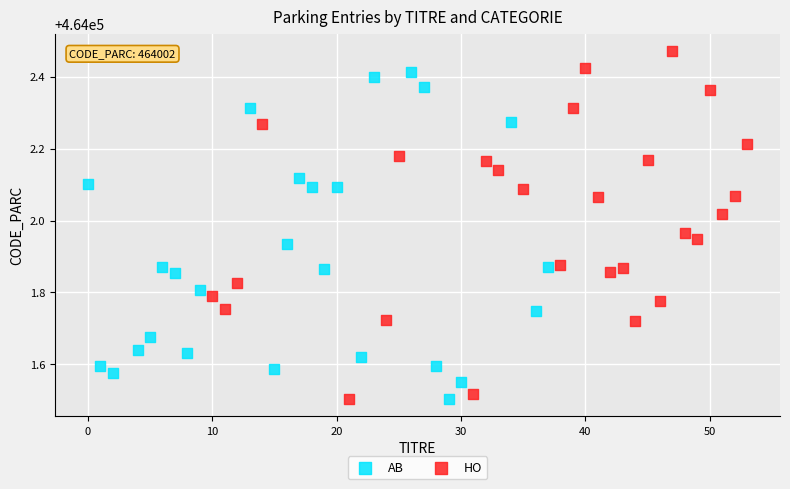

What are all the series names shown in the legend?

AB, HO